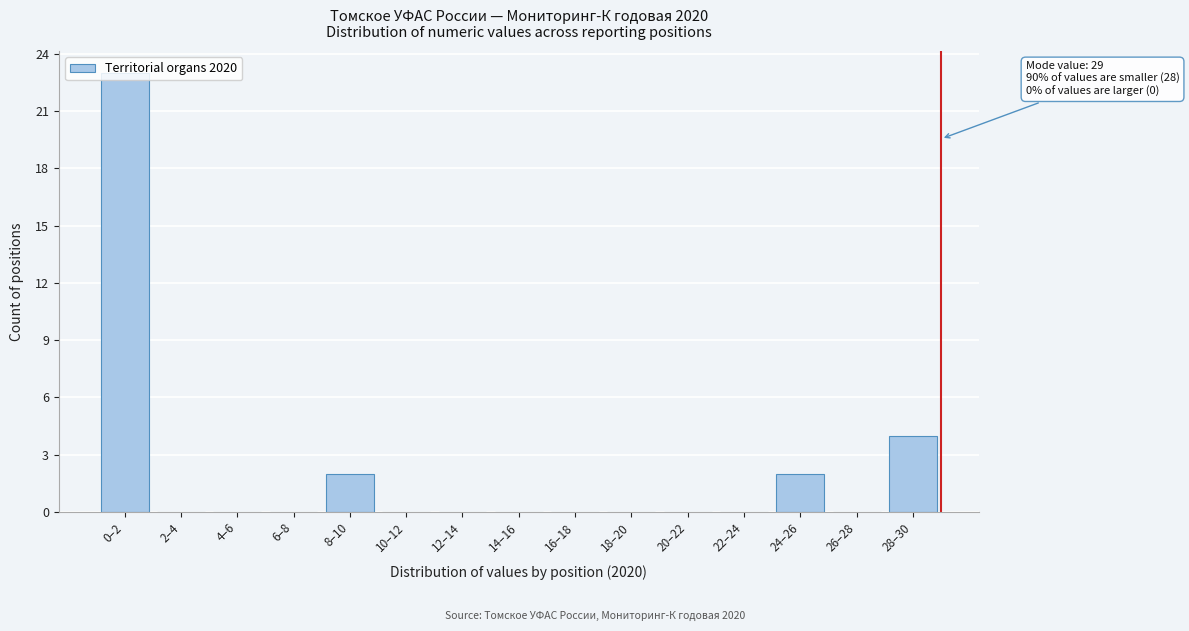

At which label is the value closest to 11?

28–30